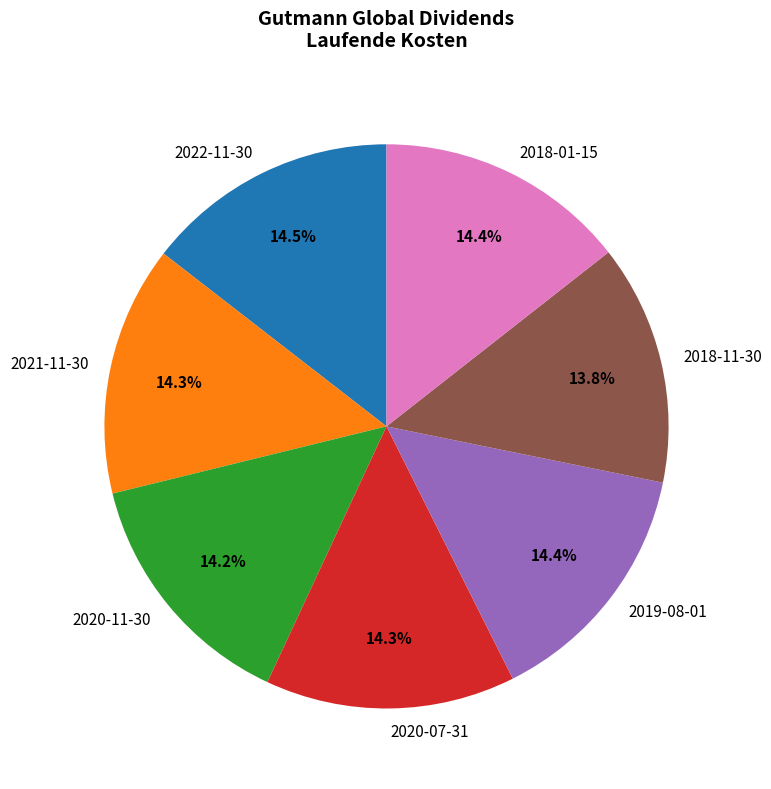

The 2021-11-30 slice represents 14% of the pie. True or false?

True